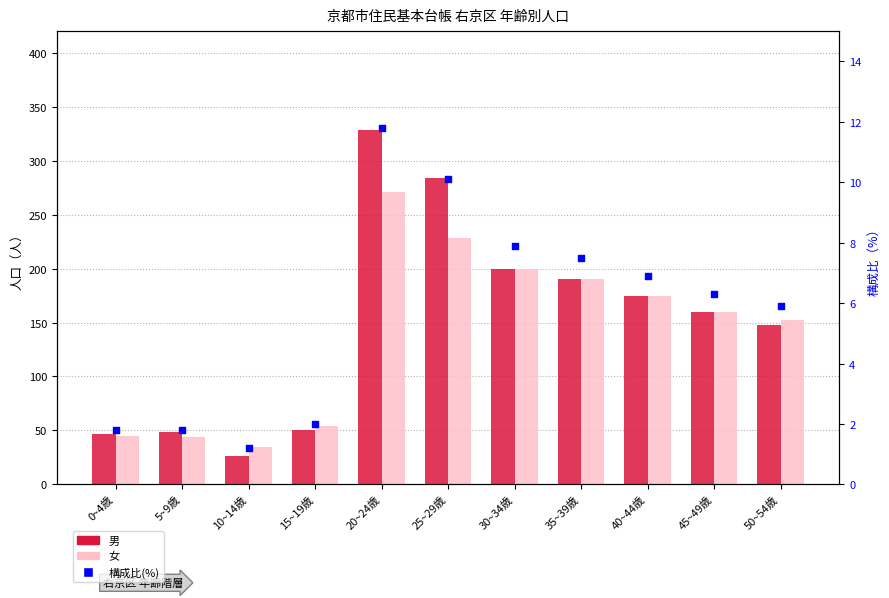

Which series has the widest spread of Y values?

男